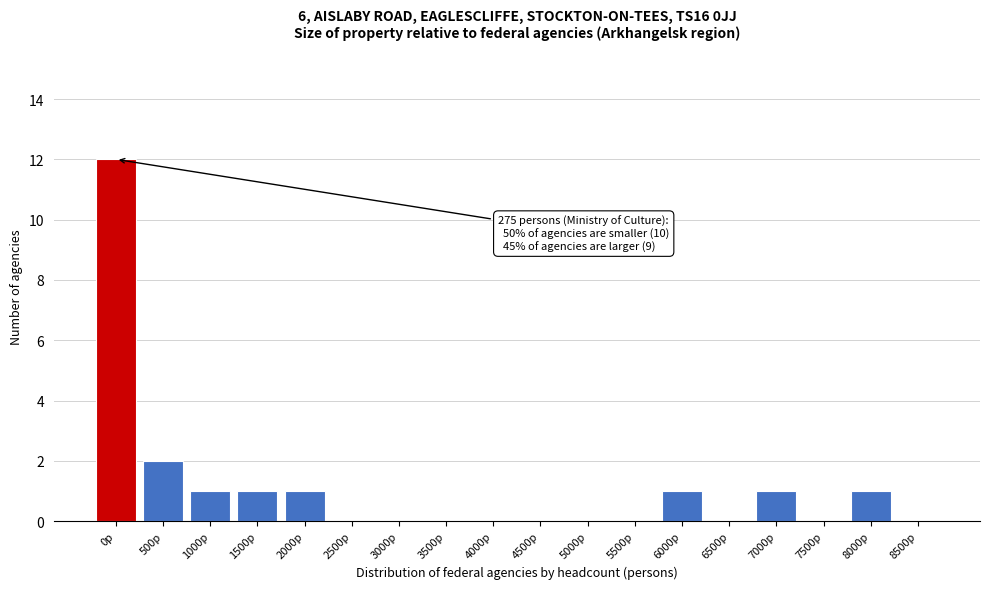

Reading right to left, what are all the values shown in this chart?

8500p=0	8000p=1	7500p=0	7000p=1	6500p=0	6000p=1	5500p=0	5000p=0	4500p=0	4000p=0	3500p=0	3000p=0	2500p=0	2000p=1	1500p=1	1000p=1	500p=2	0p=12